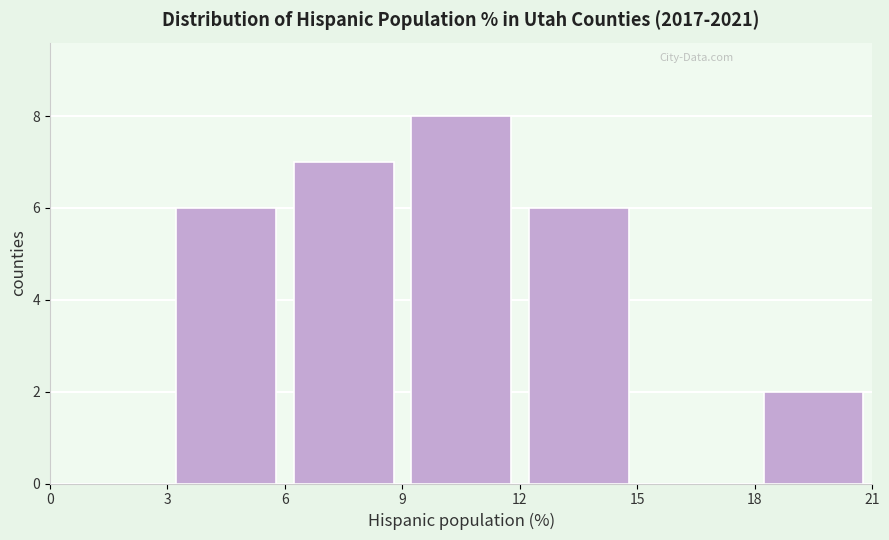

How tall is the bar that spans 12 to 15 on the x-axis? The values are not printed on the chart, so give them approximately, as read against the axis.

6